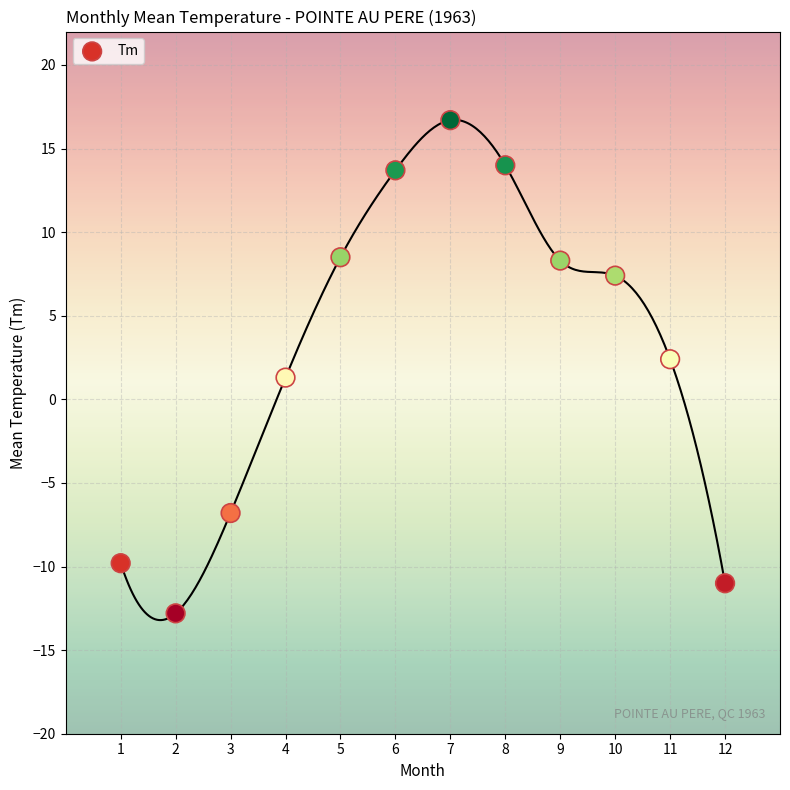

What is the range of Y values (max minus min)?

29.5